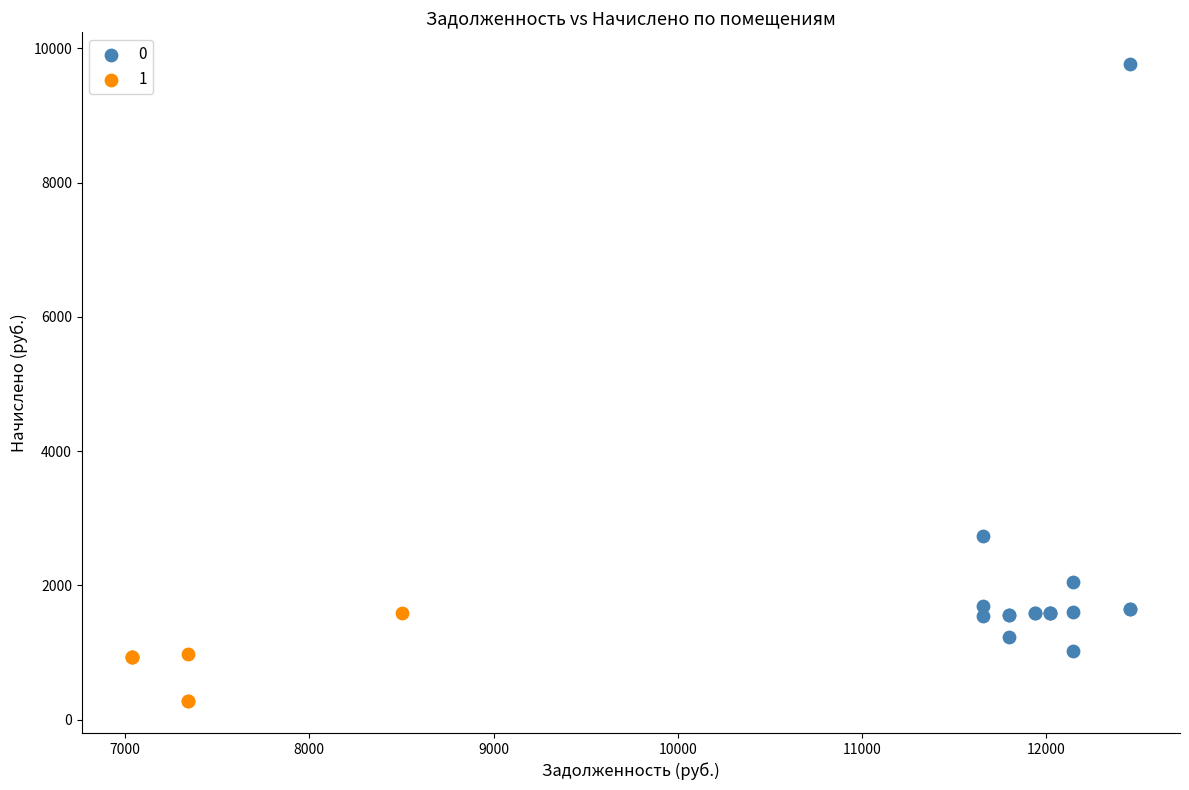

Which series has the widest spread of Y values?

0